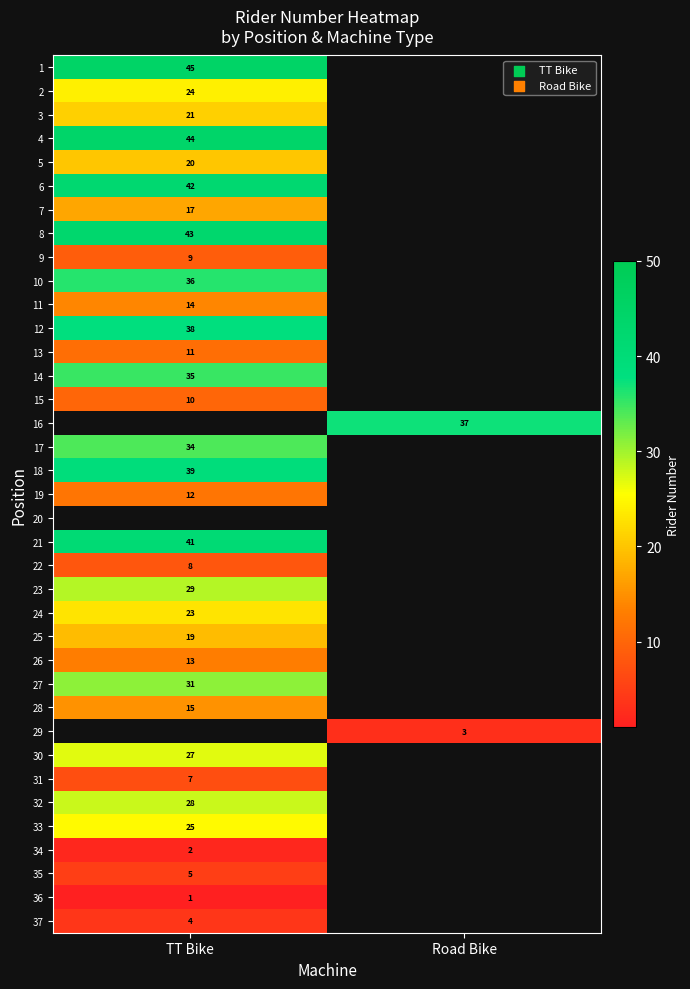

Is it true that 19 equals 12 at TT Bike?

True